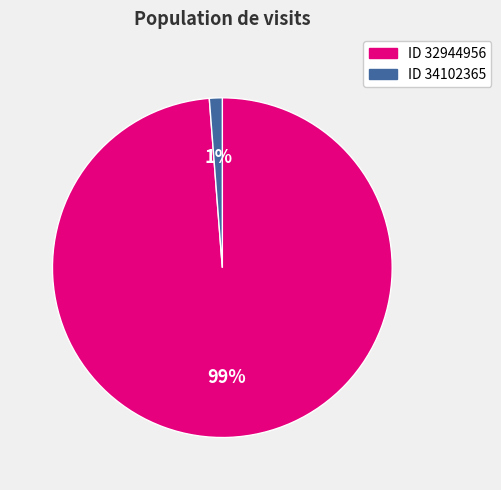

Rank the categories by value from highest to lowest.

ID 32944956, ID 34102365